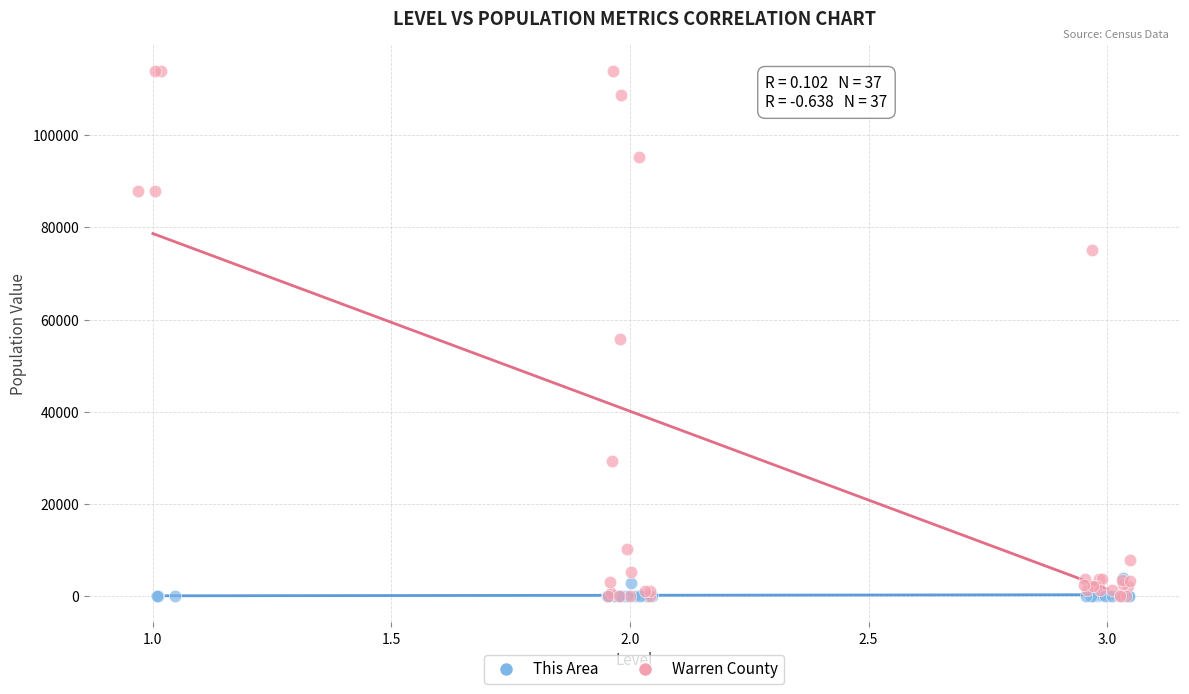

Which series has the widest spread of Y values?

Warren County